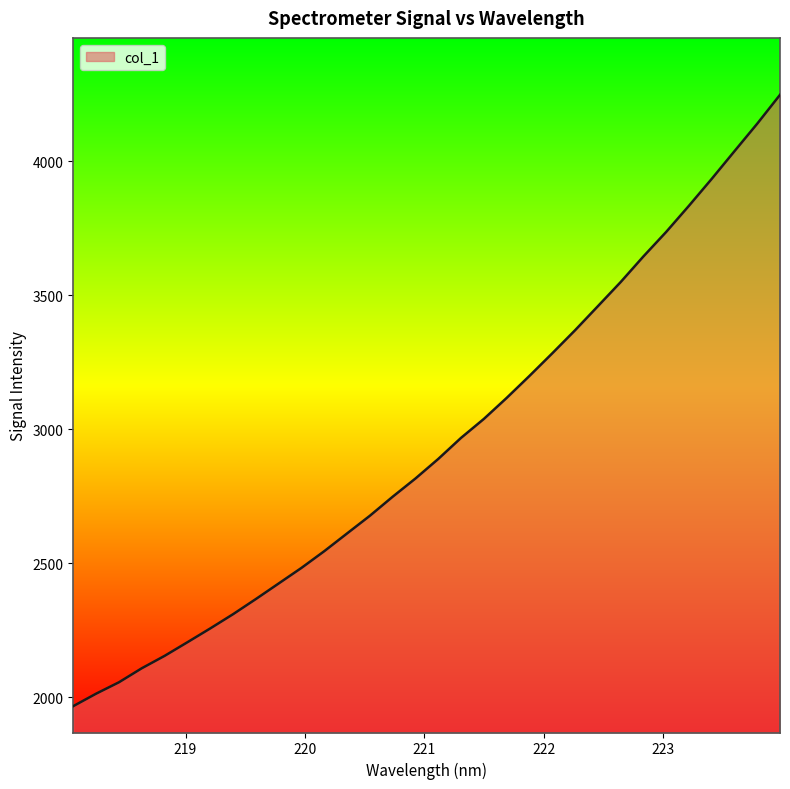

What is the difference between the maximum and second lowest values?

2234.0